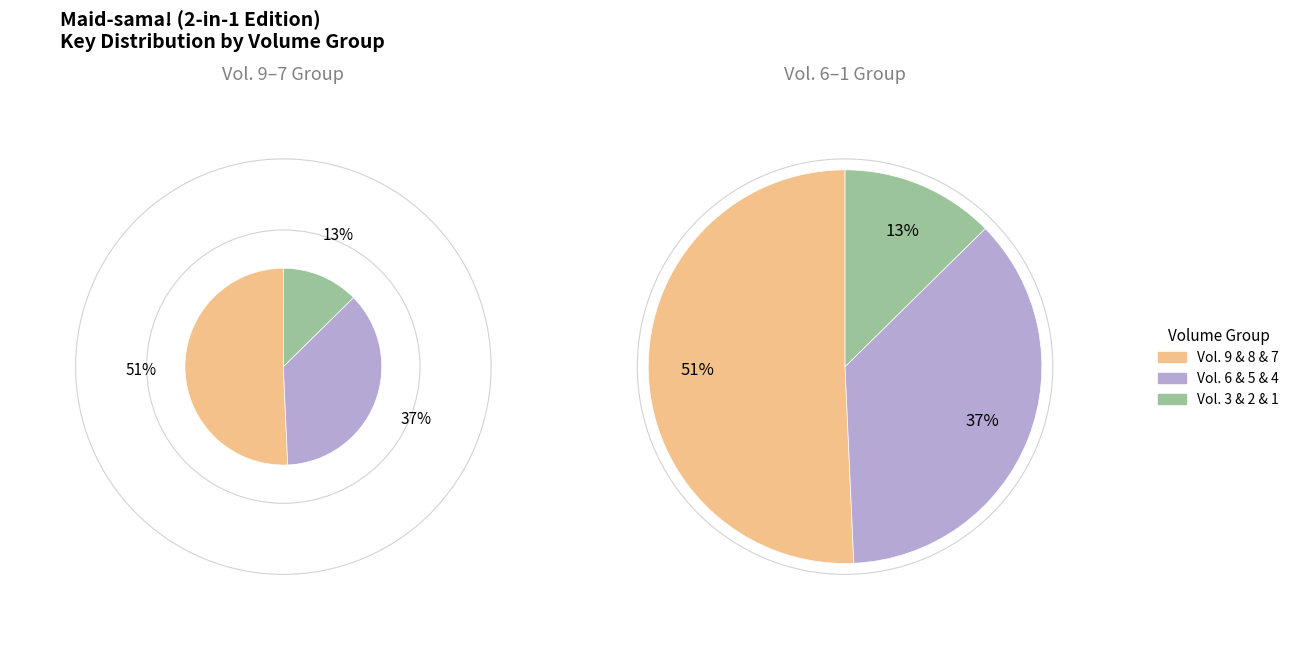

What is the ratio of the value at Vol. 3 to the value at Vol. 9?

0.3